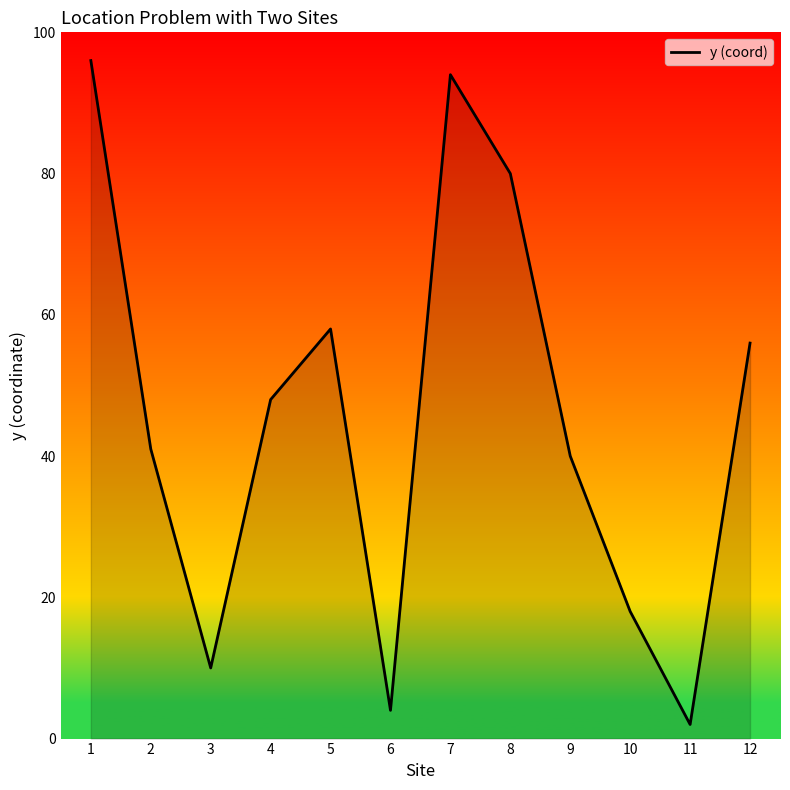

Rank the categories by value from highest to lowest.

1, 7, 8, 5, 12, 4, 2, 9, 10, 3, 6, 11